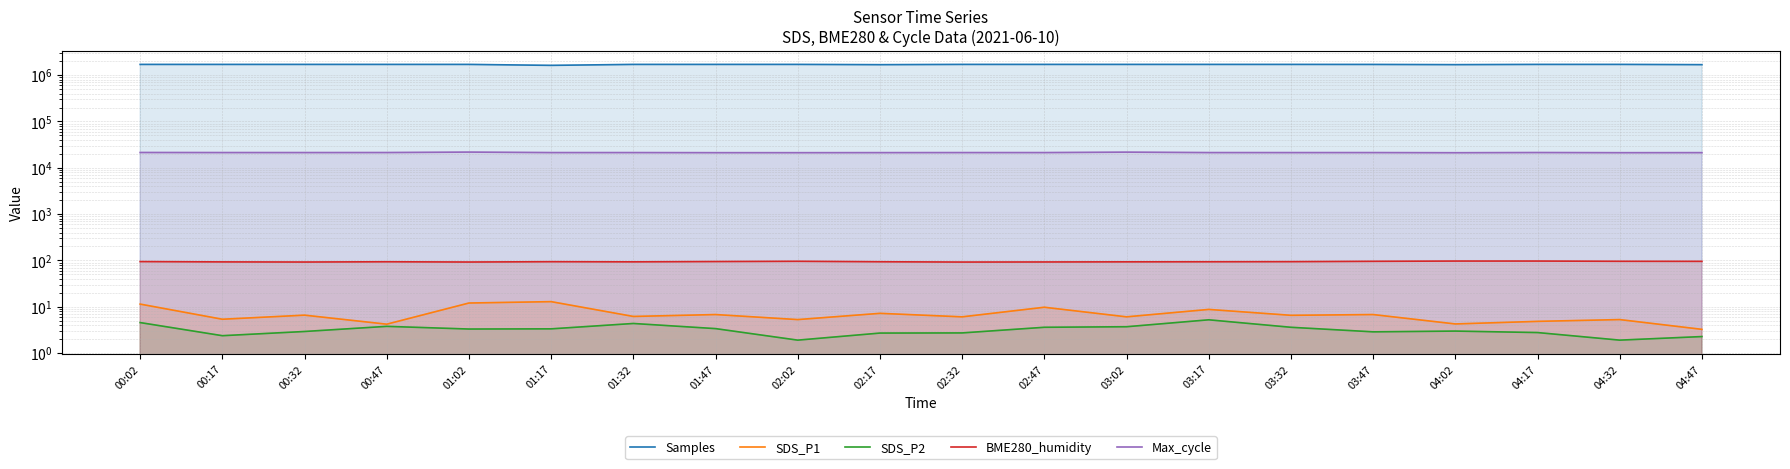

Reading left to right, extract all data points from this chart.

Samples: 00:02=1706026.0	00:17=1705737.0	00:32=1706654.0	00:47=1706329.0	01:02=1706487.0	01:17=1627897.0	01:32=1706418.0	01:47=1706334.0	02:02=1706833.0	02:17=1684359.0	02:32=1706578.0	02:47=1706725.0	03:02=1706661.0	03:17=1706290.0	03:32=1706210.0	03:47=1703676.0	04:02=1686726.0	04:17=1706374.0	04:32=1706833.0	04:47=1685610.0
SDS_P1: 00:02=11.4	00:17=5.4	00:32=6.6	00:47=4.2	01:02=12.0	01:17=12.9	01:32=6.2	01:47=6.8	02:02=5.3	02:17=7.2	02:32=6.0	02:47=9.8	03:02=6.0	03:17=8.8	03:32=6.5	03:47=6.8	04:02=4.2	04:17=4.8	04:32=5.3	04:47=3.2
SDS_P2: 00:02=4.5	00:17=2.4	00:32=2.9	00:47=3.8	01:02=3.3	01:17=3.3	01:32=4.3	01:47=3.4	02:02=1.9	02:17=2.7	02:32=2.7	02:47=3.6	03:02=3.7	03:17=5.2	03:32=3.6	03:47=2.9	04:02=3.0	04:17=2.8	04:32=1.9	04:47=2.3
BME280_humidity: 00:02=94.3	00:17=92.9	00:32=92.3	00:47=93.5	01:02=92.3	01:17=93.8	01:32=93.1	01:47=94.5	02:02=95.7	02:17=93.6	02:32=92.2	02:47=92.6	03:02=93.2	03:17=93.5	03:32=94.0	03:47=95.6	04:02=96.9	04:17=96.9	04:32=95.7	04:47=95.4
Max_cycle: 00:02=21398.0	00:17=21322.0	00:32=21314.0	00:47=21348.0	01:02=21829.0	01:17=21302.0	01:32=21298.0	01:47=21208.0	02:02=21192.0	02:17=21251.0	02:32=21299.0	02:47=21298.0	03:02=21781.0	03:17=21302.0	03:32=21283.0	03:47=21294.0	04:02=21159.0	04:17=21347.0	04:32=21192.0	04:47=21242.0